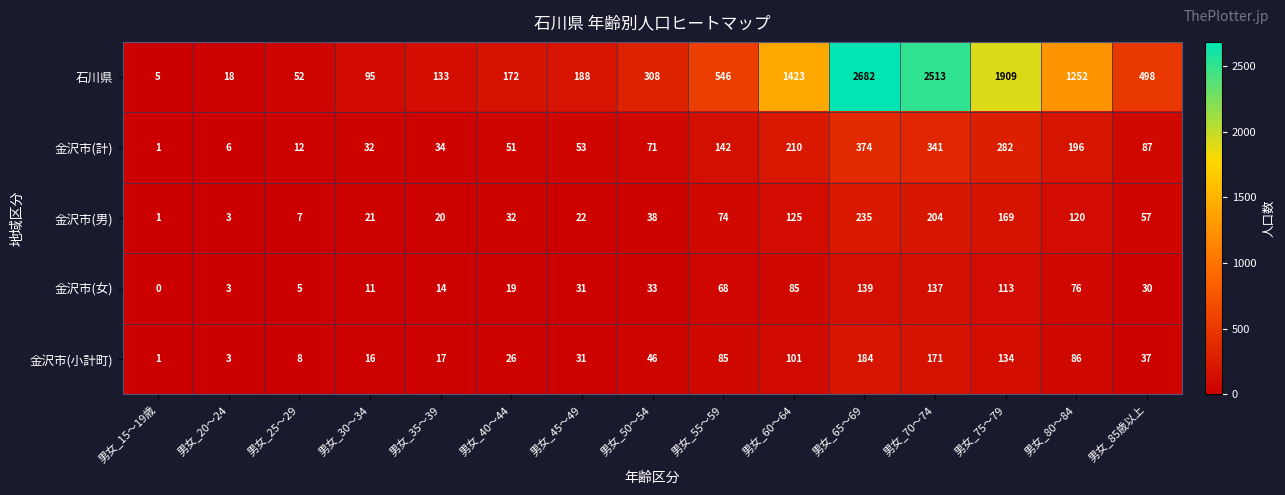

The value of 金沢市(計) at 男女_50～54 is 35. True or false?

False